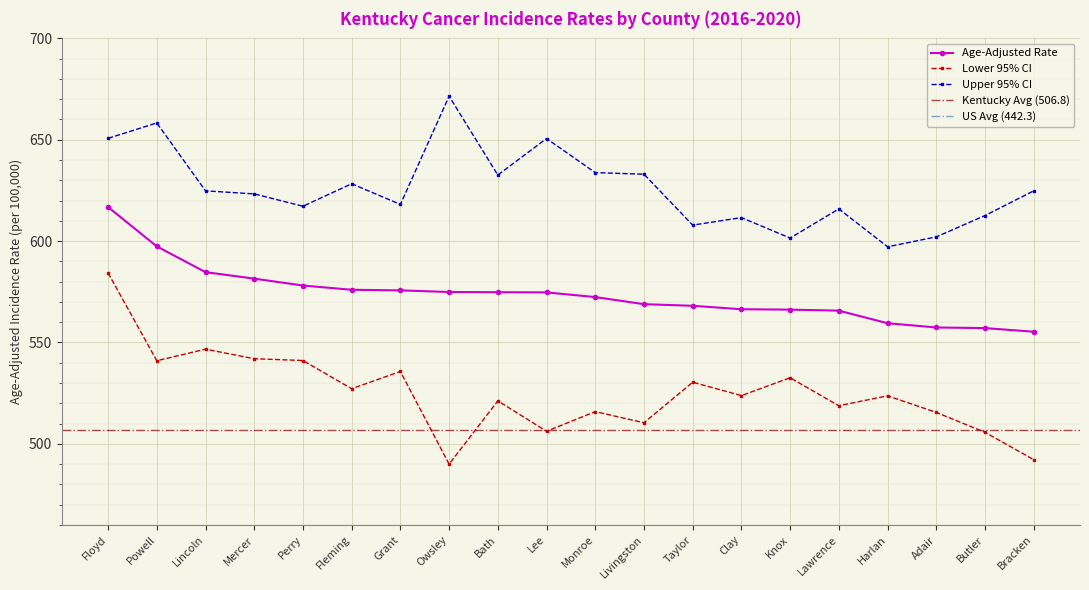

Is the value of Lower 95% CI at Lawrence greater than the value of Age-Adjusted Rate at Lawrence?

No